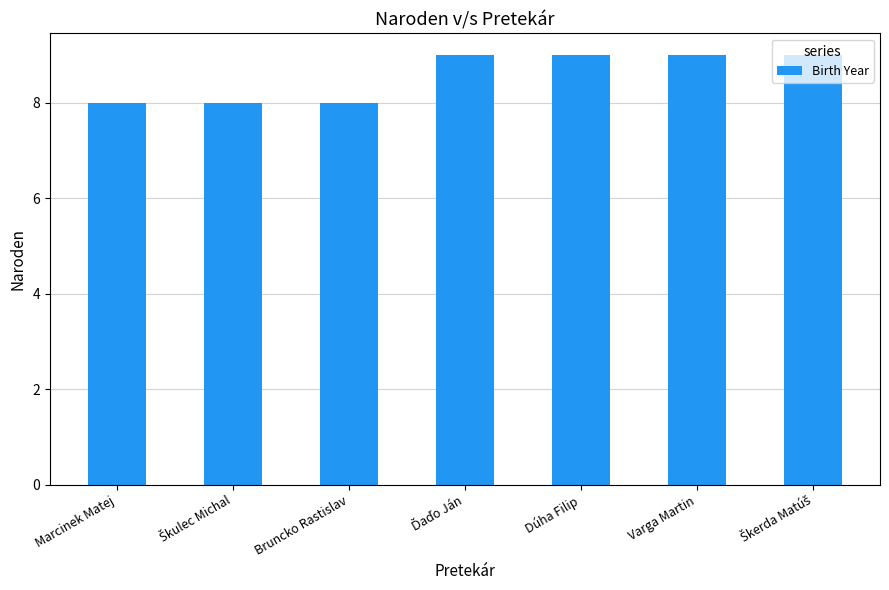

How many distinct data groups are displayed?

1